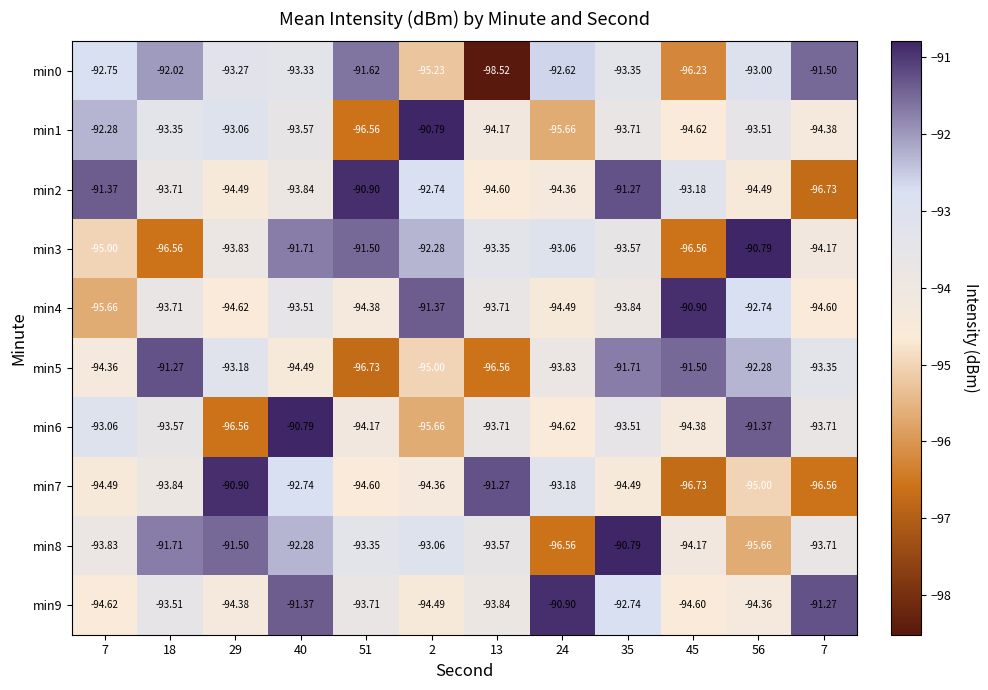

Count the number of categories in the chart.

12